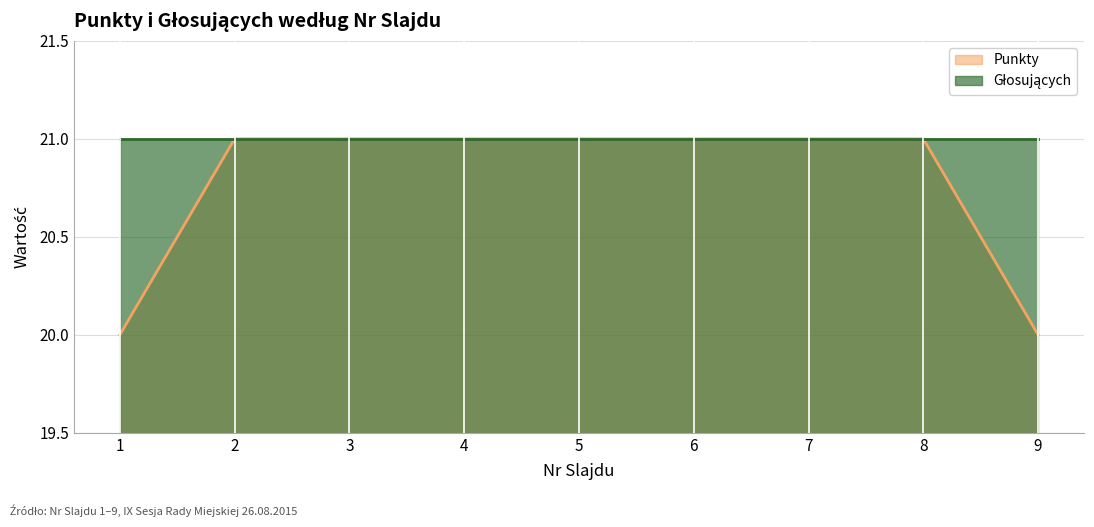

What is the value of the 1st point from the left?

20